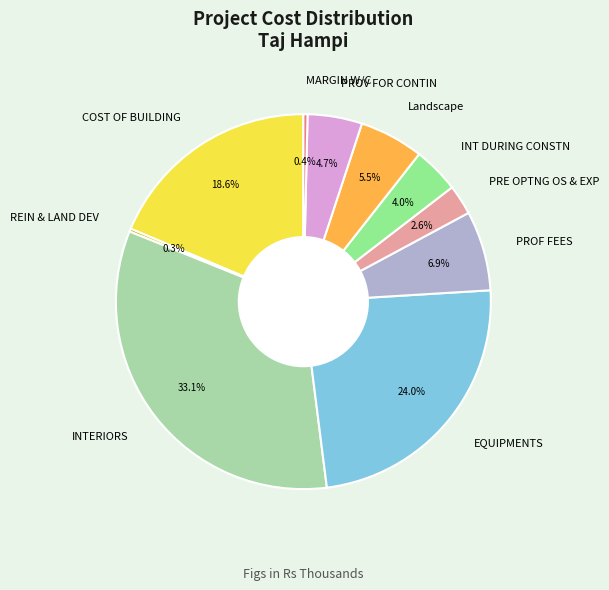

What is the largest slice in the pie chart?

INTERIORS